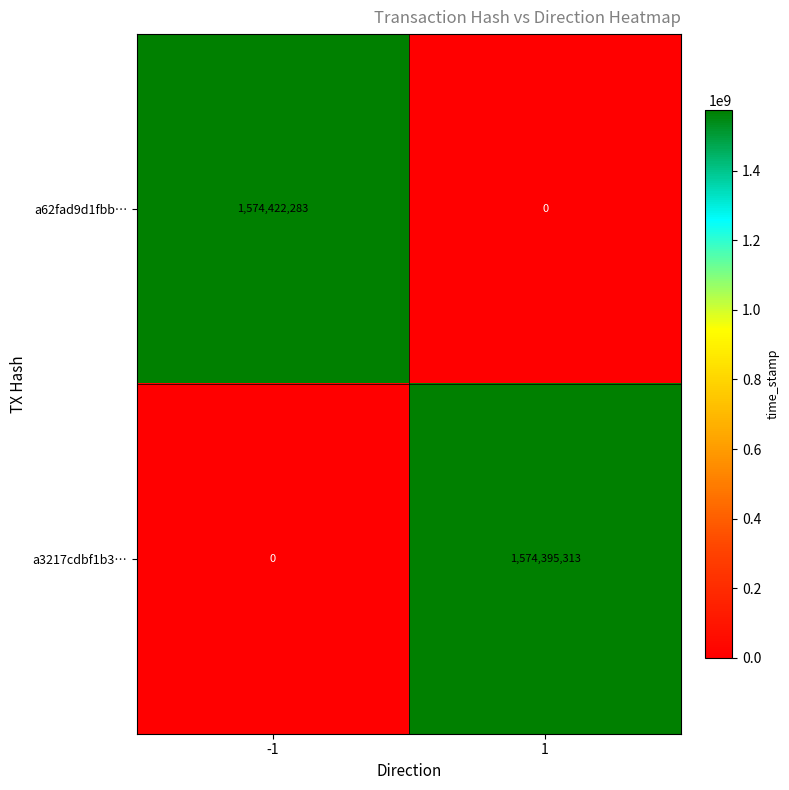

What is the difference between the a3217cdbf1b3… values at 1 and -1?

1574395313